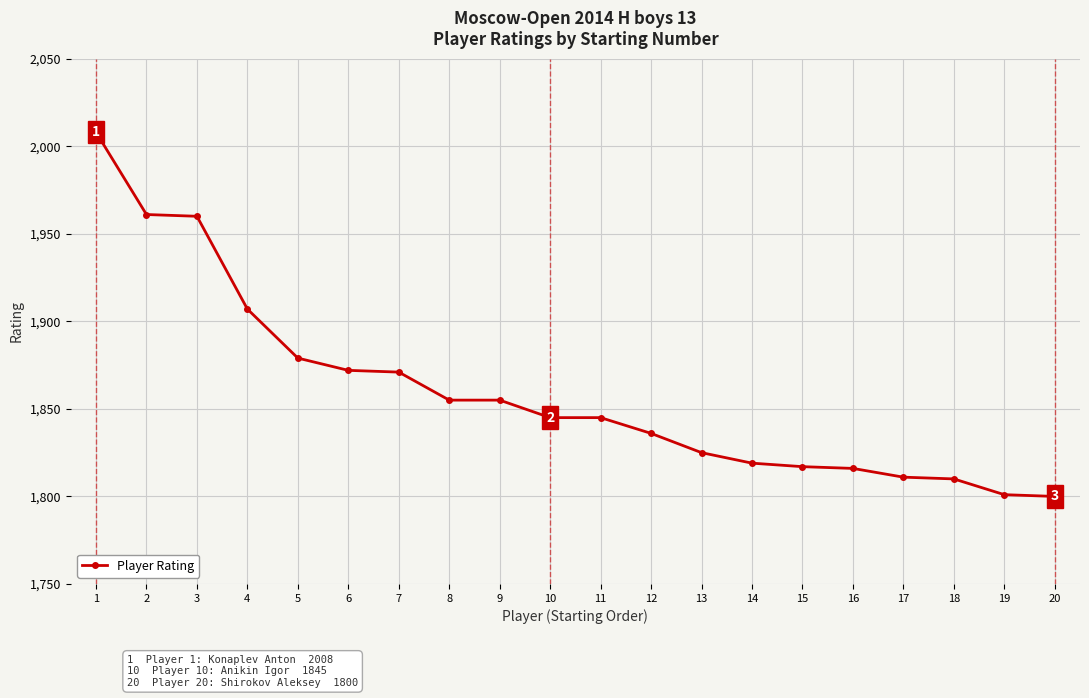

True or false: the data shows 1800 at 20.

True